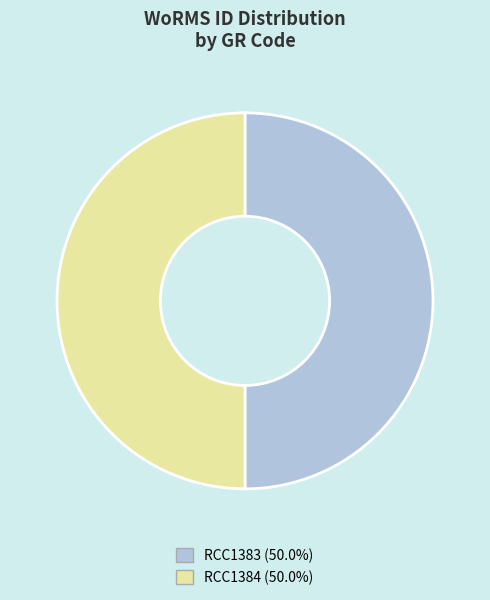

Do RCC1384 and RCC1383 together represent more than half of the pie?

Yes